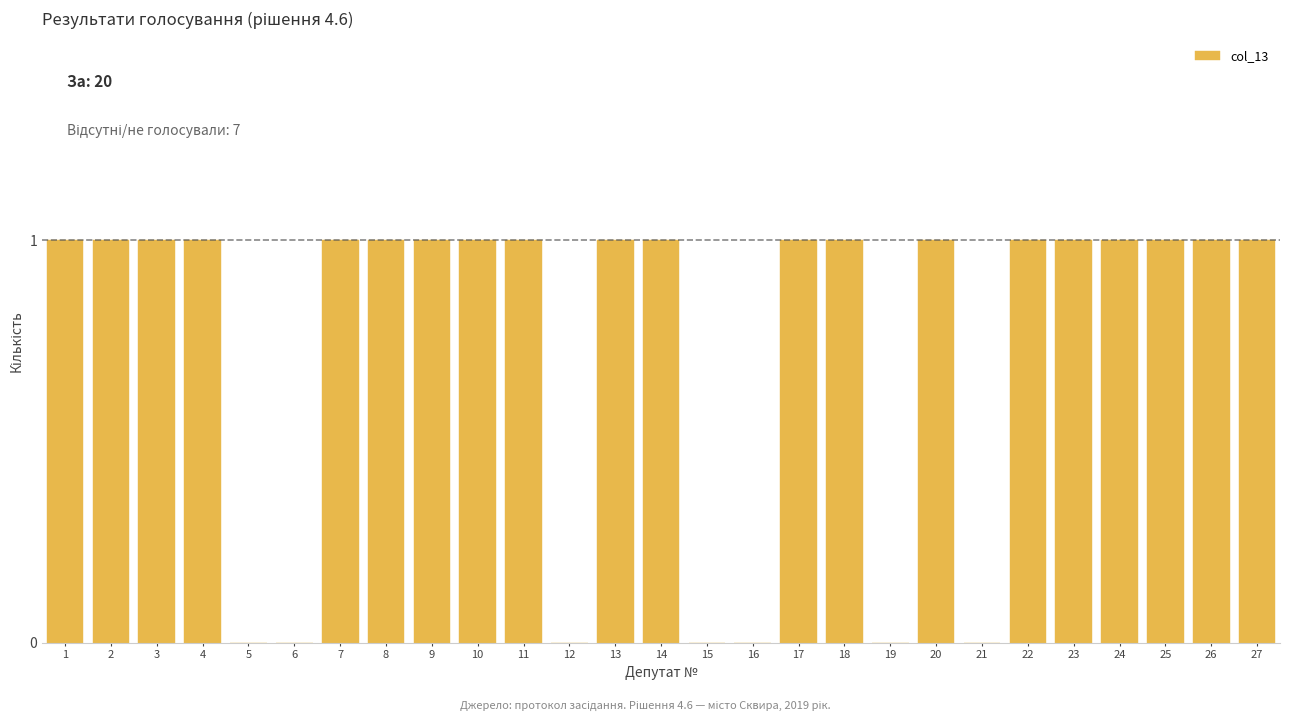

Reading left to right, transcribe all the data shown in this chart.

1=1	2=1	3=1	4=1	5=0	6=0	7=1	8=1	9=1	10=1	11=1	12=0	13=1	14=1	15=0	16=0	17=1	18=1	19=0	20=1	21=0	22=1	23=1	24=1	25=1	26=1	27=1